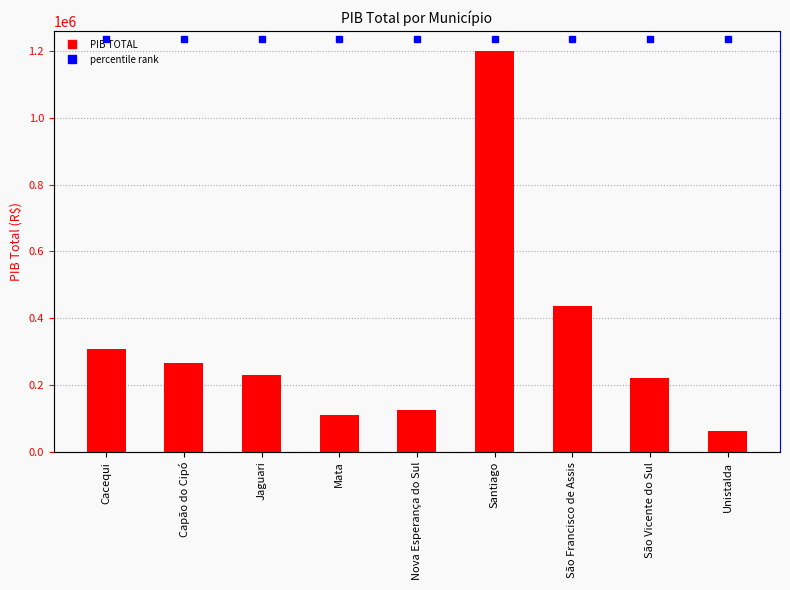

How many bars are there in total?

9